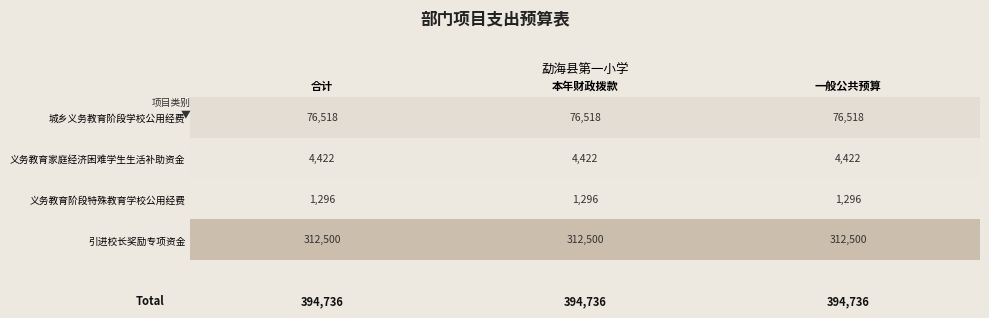

List the series in order of their peak value, highest first.

引进校长奖励专项资金, 城乡义务教育阶段学校公用经费, 义务教育家庭经济困难学生生活补助资金, 义务教育阶段特殊教育学校公用经费